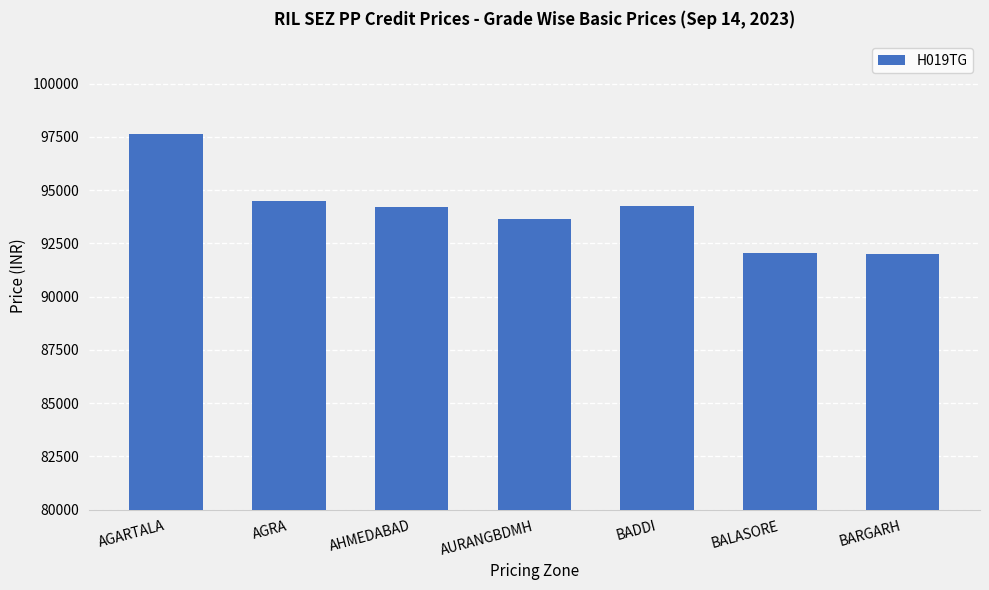

What is the average value?

94048